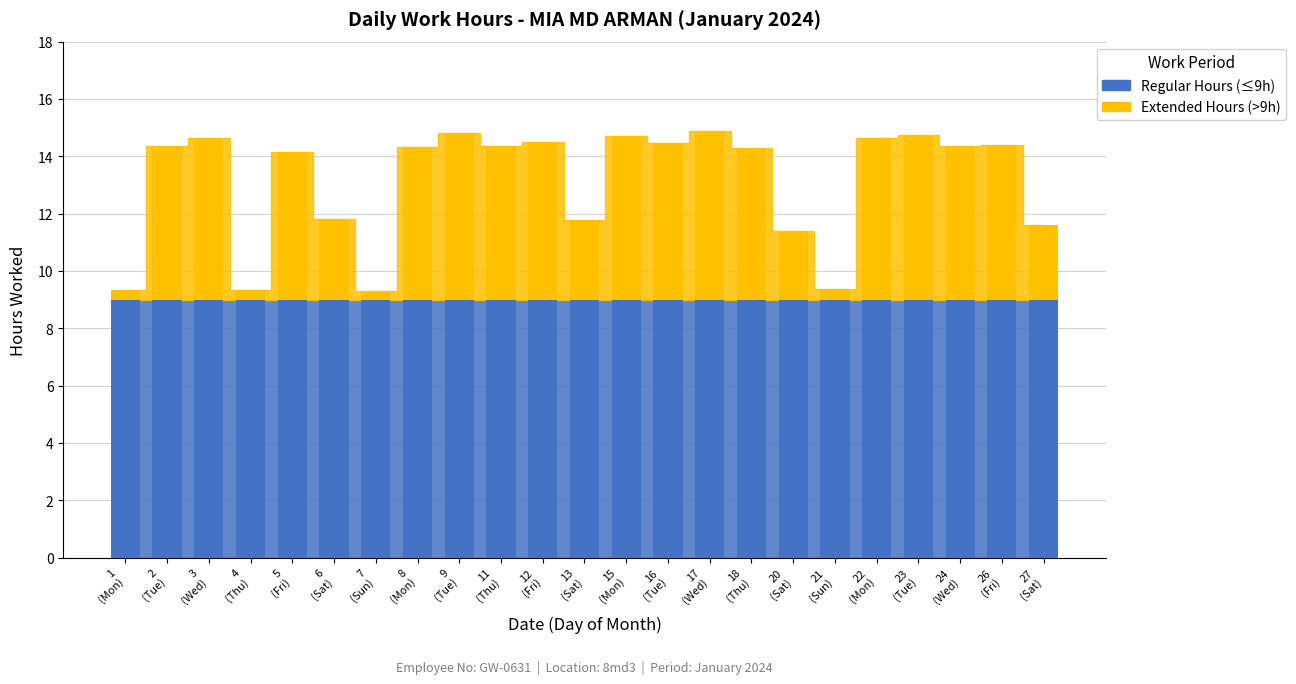

What is the greatest value displayed?

5.9